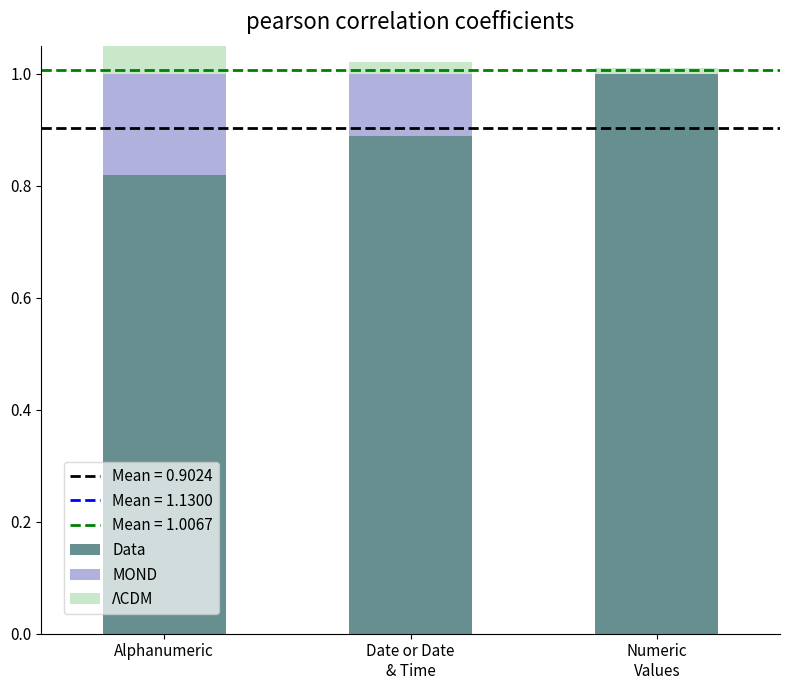

What is the sum of all Data values?

2.7